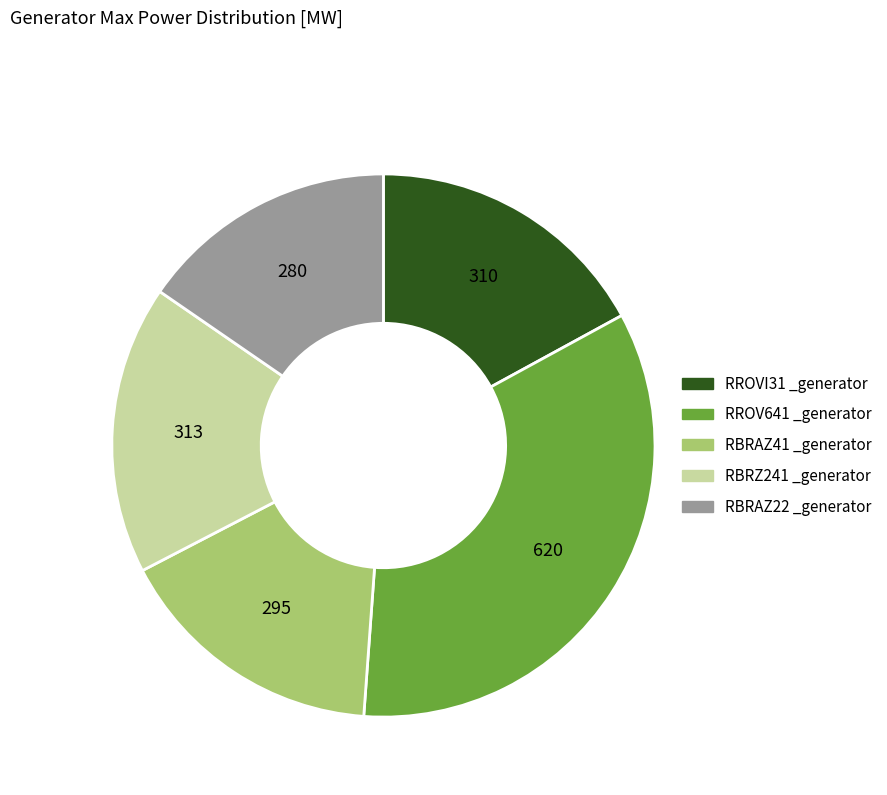

Does any single category account for the majority?

No